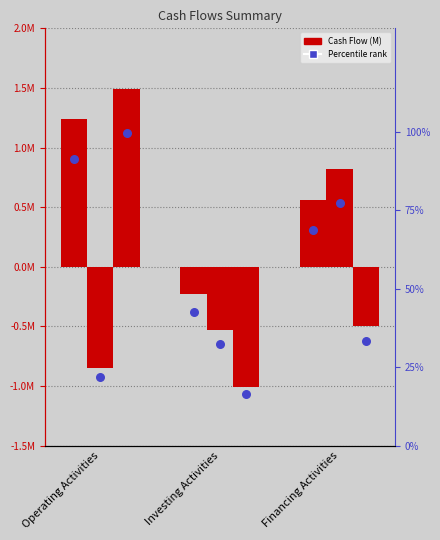

Is the value of Mar. 31, 2018 at Financing Activities greater than the value of Mar. 31, 2020 at Financing Activities?

No